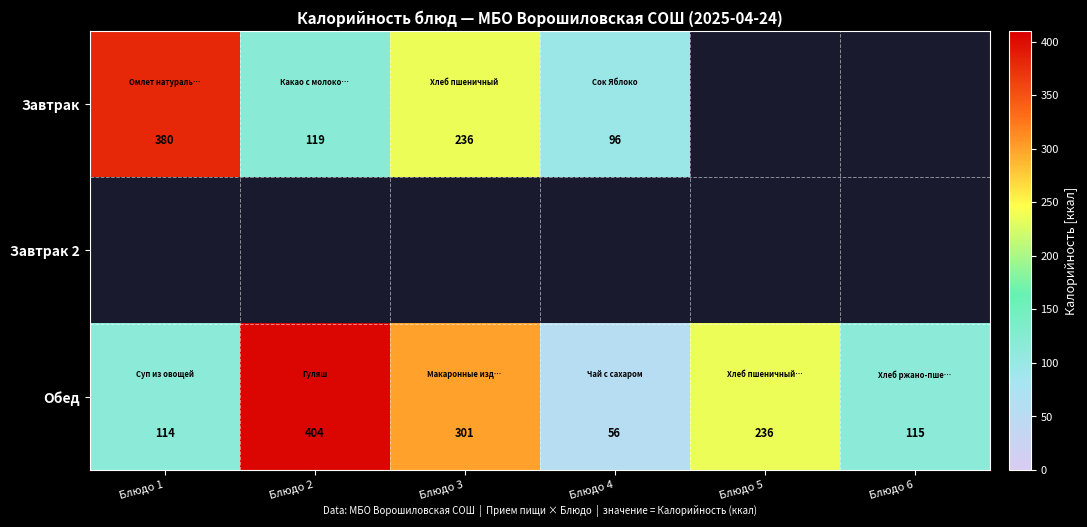

Where is Обед nearest to the value 230?

Блюдо 5